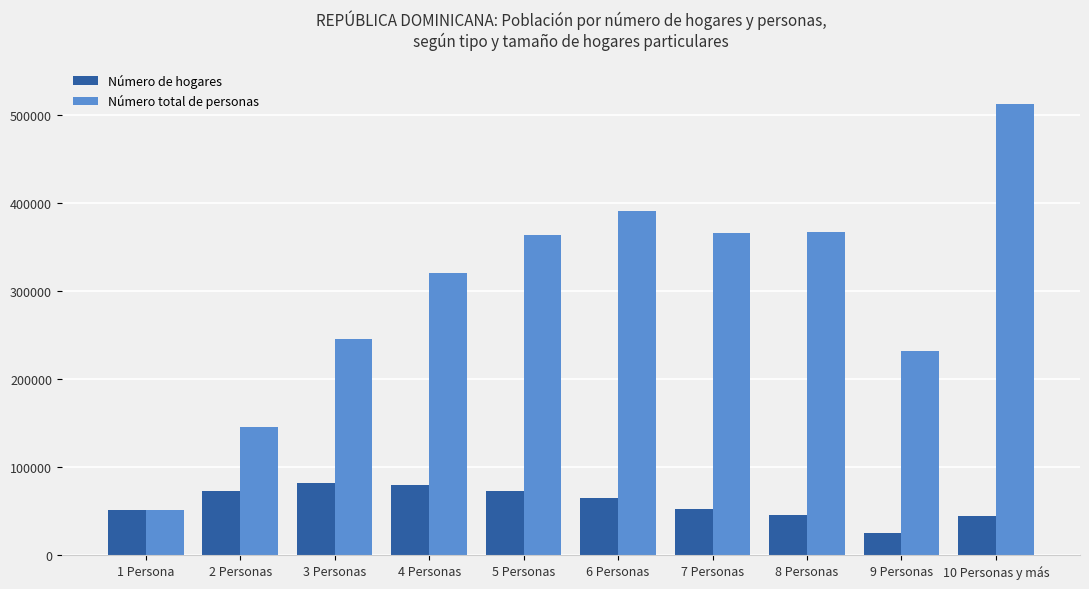

Read the Número total de personas value at 9 Personas, to the nearest 50.

232650